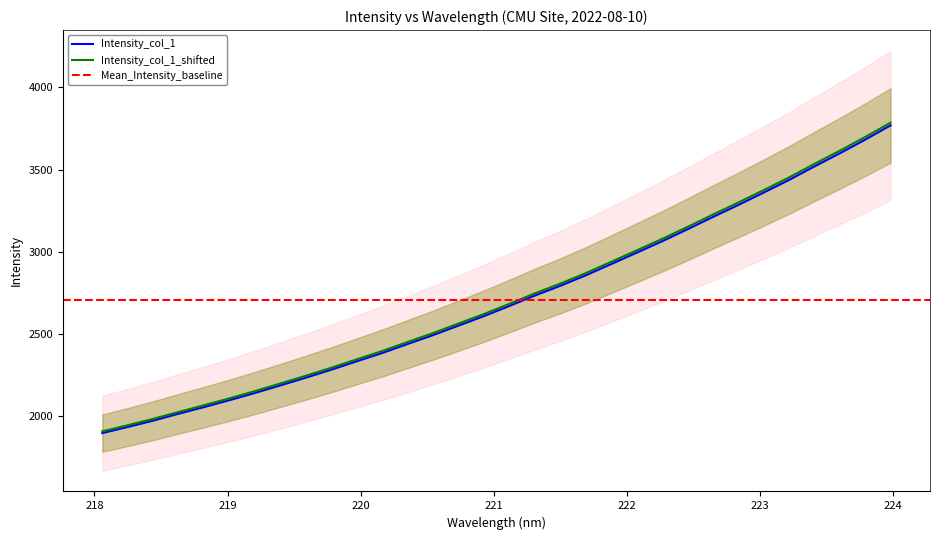

Reading right to left, list all the values displayed in this chart.

x: 3769.1	3682.1	3599.0	3519.0	3436.8	3359.8	3284.3	3211.0	3136.2	3063.3	2993.8	2924.7	2856.1	2792.7	2733.4	2670.0	2608.3	2550.5	2492.8	2438.6	2383.8	2333.4	2282.2	2233.8	2186.8	2140.6	2096.7	2054.7	2014.1	1972.1	1933.4	1896.3
y: 3785.4	3698.1	3614.8	3534.6	3452.1	3374.9	3299.1	3225.7	3150.6	3077.5	3007.7	2938.4	2869.7	2806.0	2746.6	2683.0	2621.1	2563.2	2505.3	2450.9	2395.9	2345.4	2294.0	2245.5	2198.3	2152.0	2108.0	2065.9	2025.1	1983.0	1944.2	1907.0